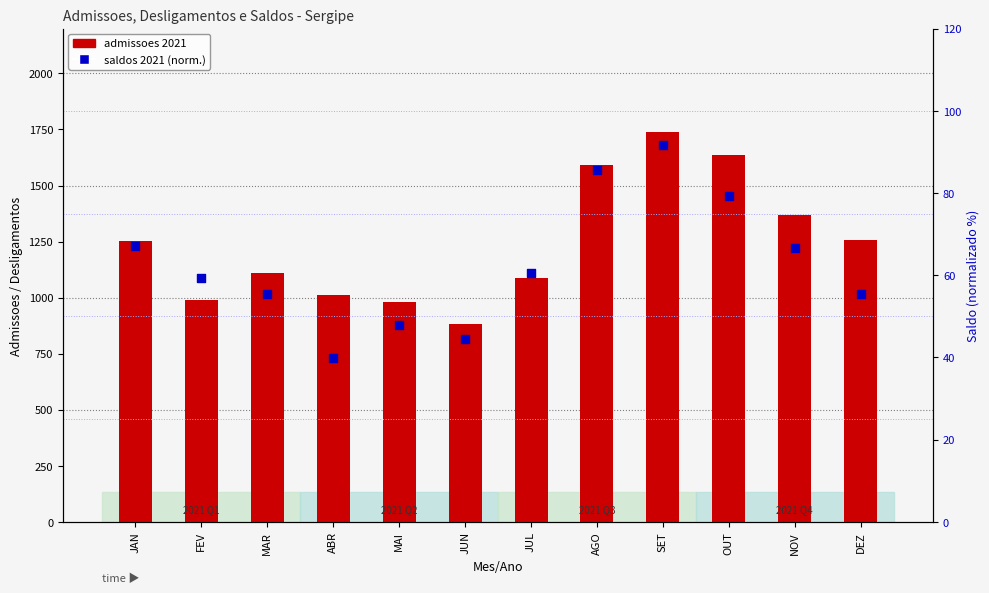

Is the value of admissoes 2021 at OUT greater than the value of saldos 2021 (norm) at OUT?

Yes